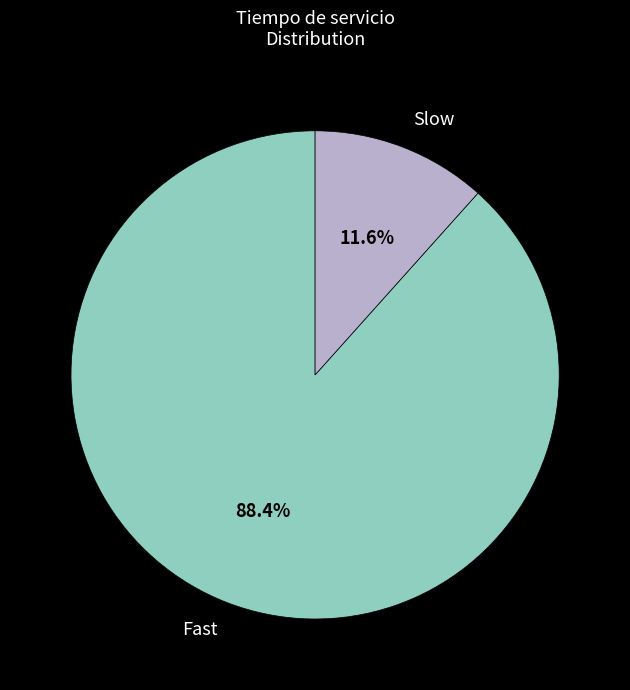

Is there a majority slice in this chart?

Yes